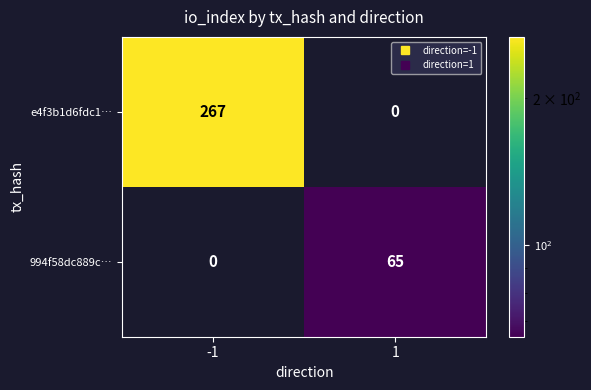

Which series has the largest range (max minus min)?

e4f3b1d6fdc1…